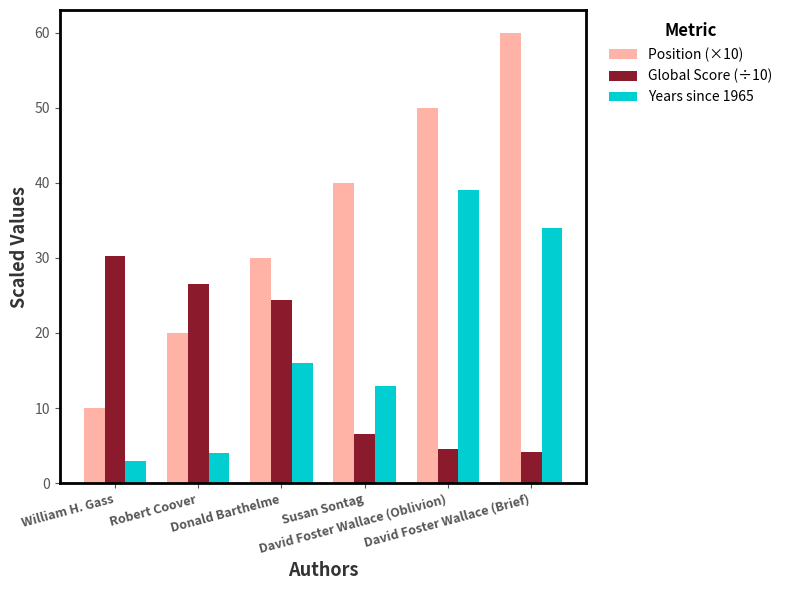

How many data points in Years since 1965 are less than 16?

3